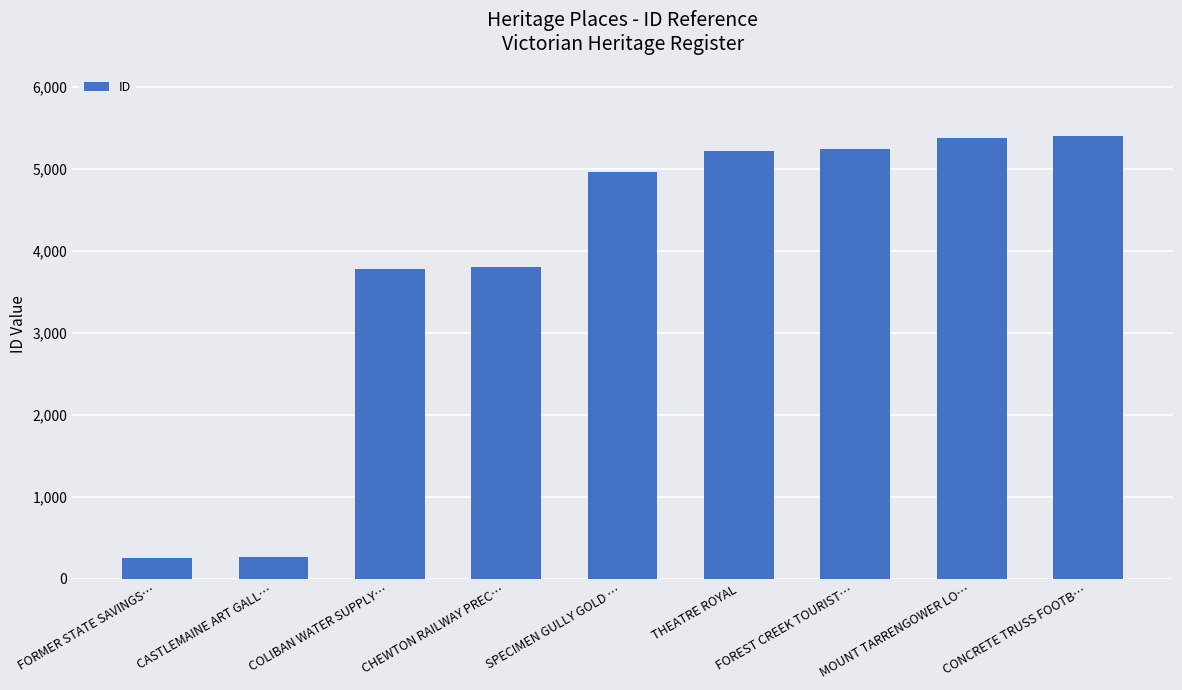

What is the greatest value displayed?

5400